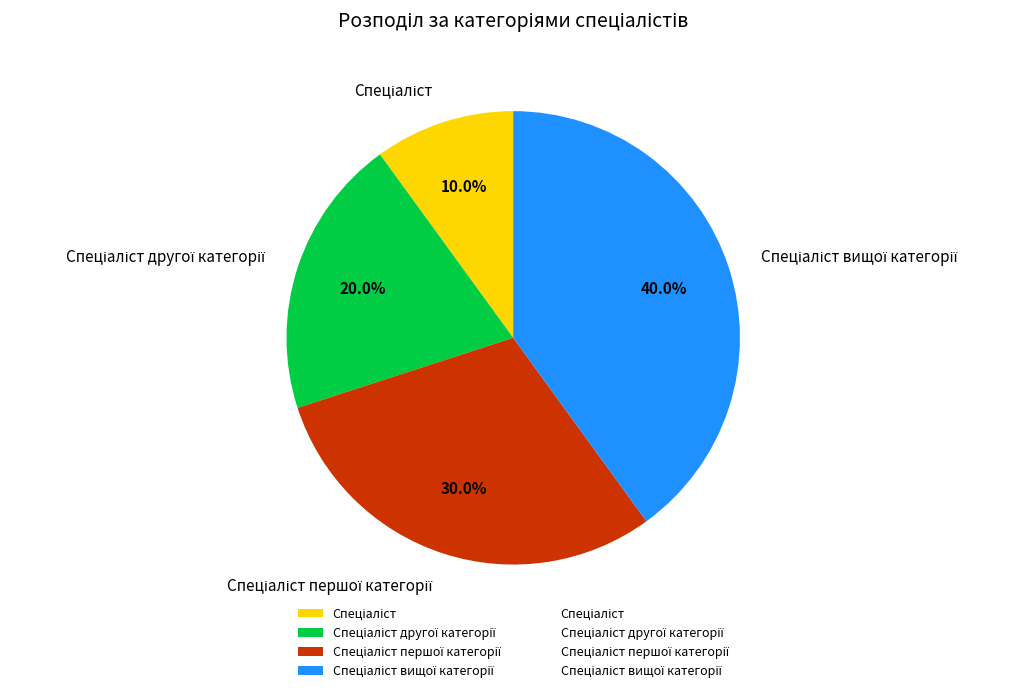

Is there a majority slice in this chart?

No